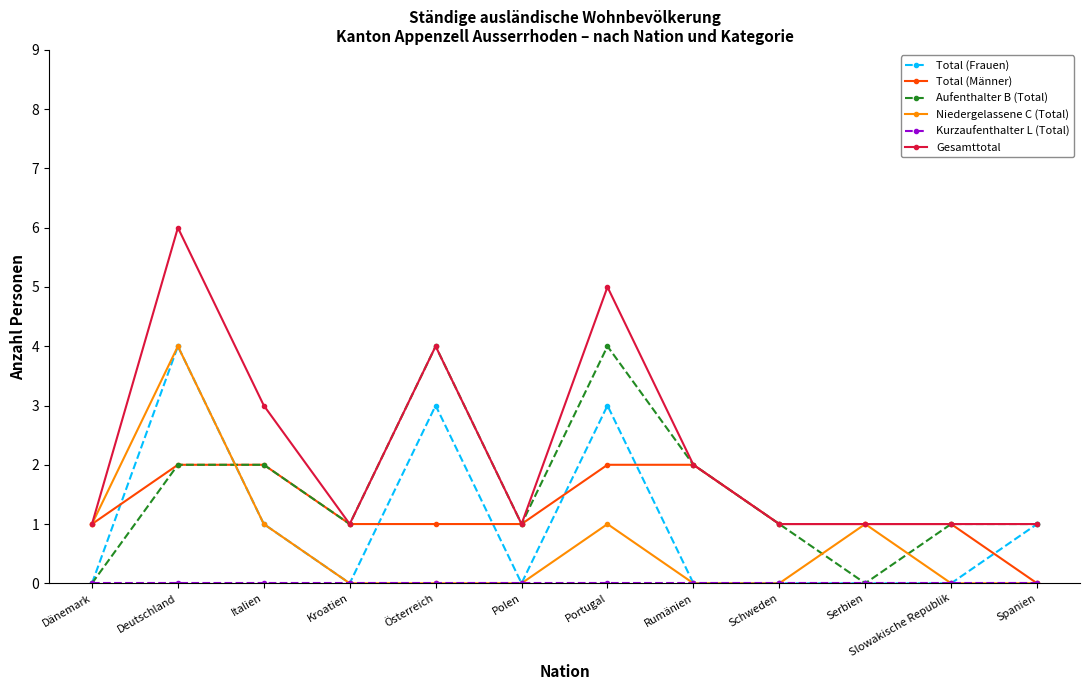

Count the number of data series in this chart.

6